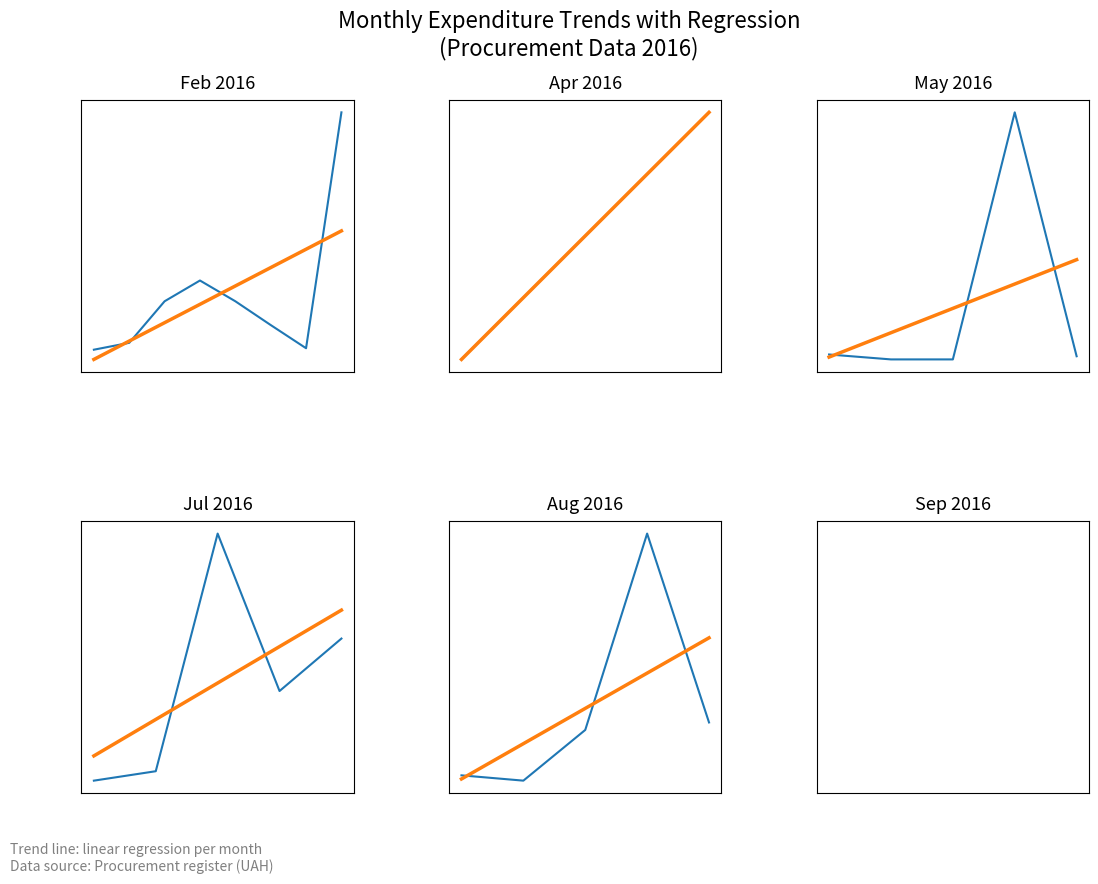

Reading right to left, what are all the values shown in this chart?

Expenditure (UAH): 4=651.6	3=2700.0	2=570.3	1=20.4	0=77.9
Trend: 4=1569.5	3=1186.8	2=804.1	1=421.4	0=38.7